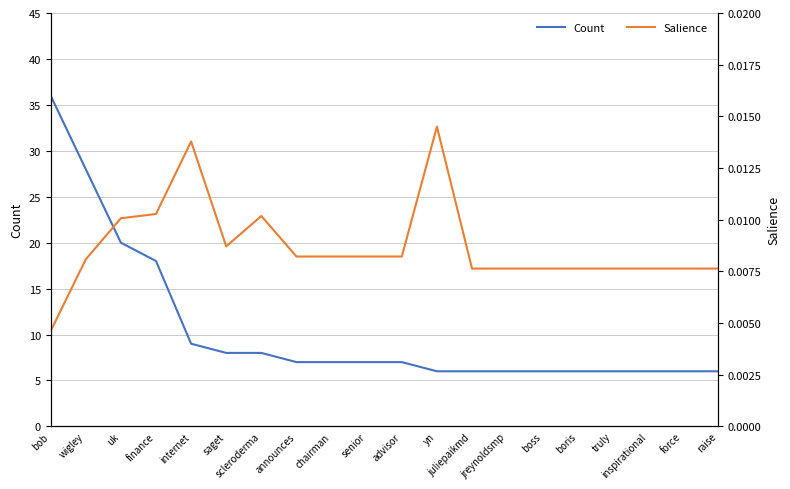

What are all the series names shown in the legend?

Count, Salience